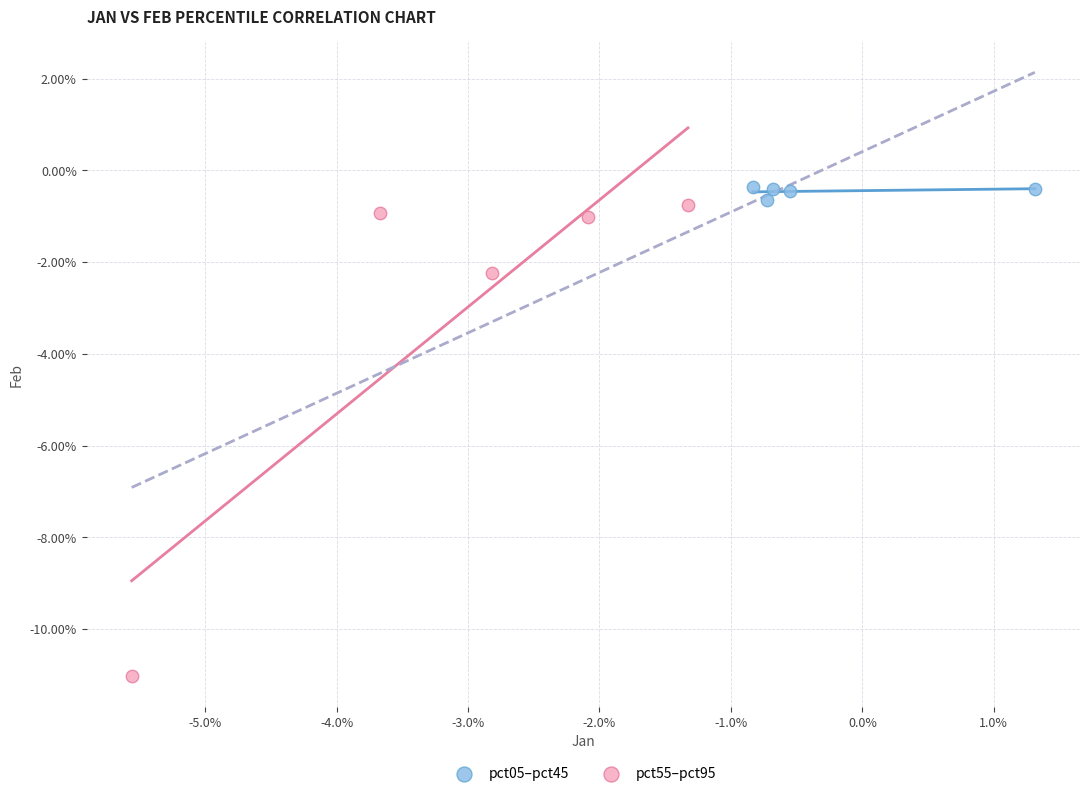

What are all the series names shown in the legend?

pct05–pct45, pct55–pct95